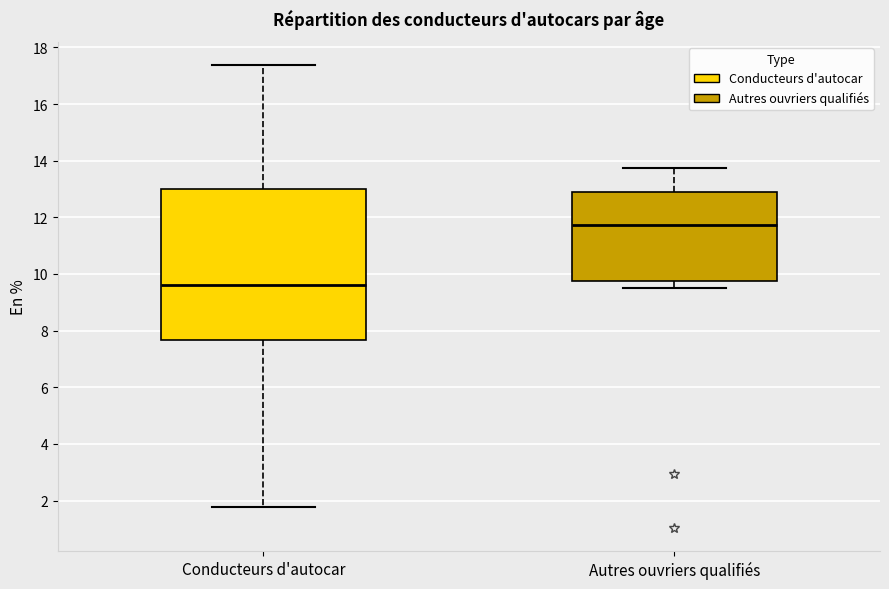

Reading left to right, read every box against the y-axis: the position of its median line, the range the box covers, and the ends of its whiskers. The values are not printed on the chart, so give them approximately, as read against the axis.

Conducteurs d'autocar: median 9.6, box 7.6 to 13.0, whiskers 1.8 to 17.4
Autres ouvriers qualifiés: median 11.8, box 9.8 to 12.8, whiskers 9.6 to 13.8